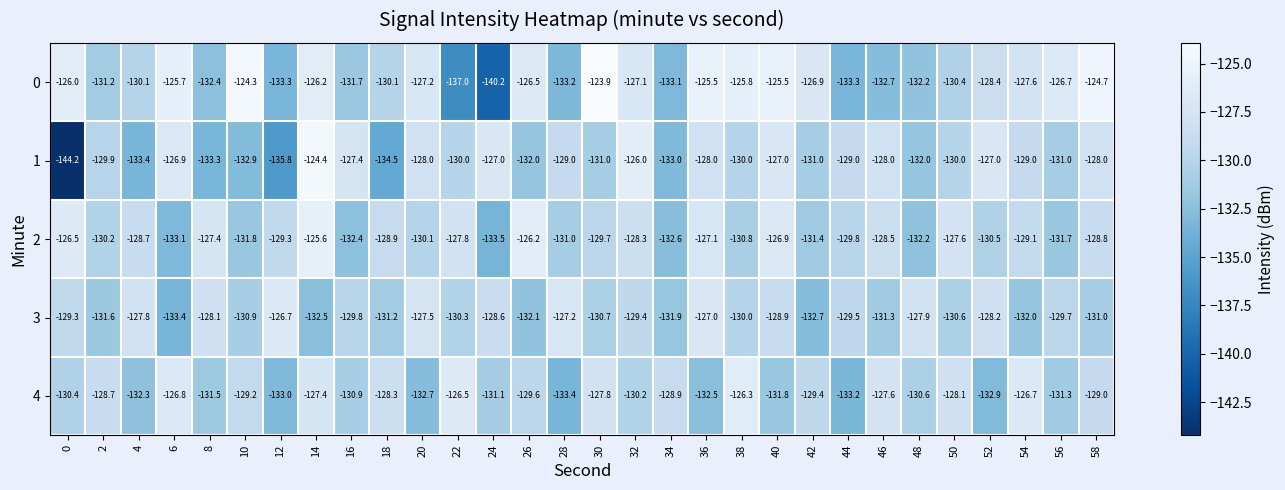

Where is 4 nearest to the value -129?

58